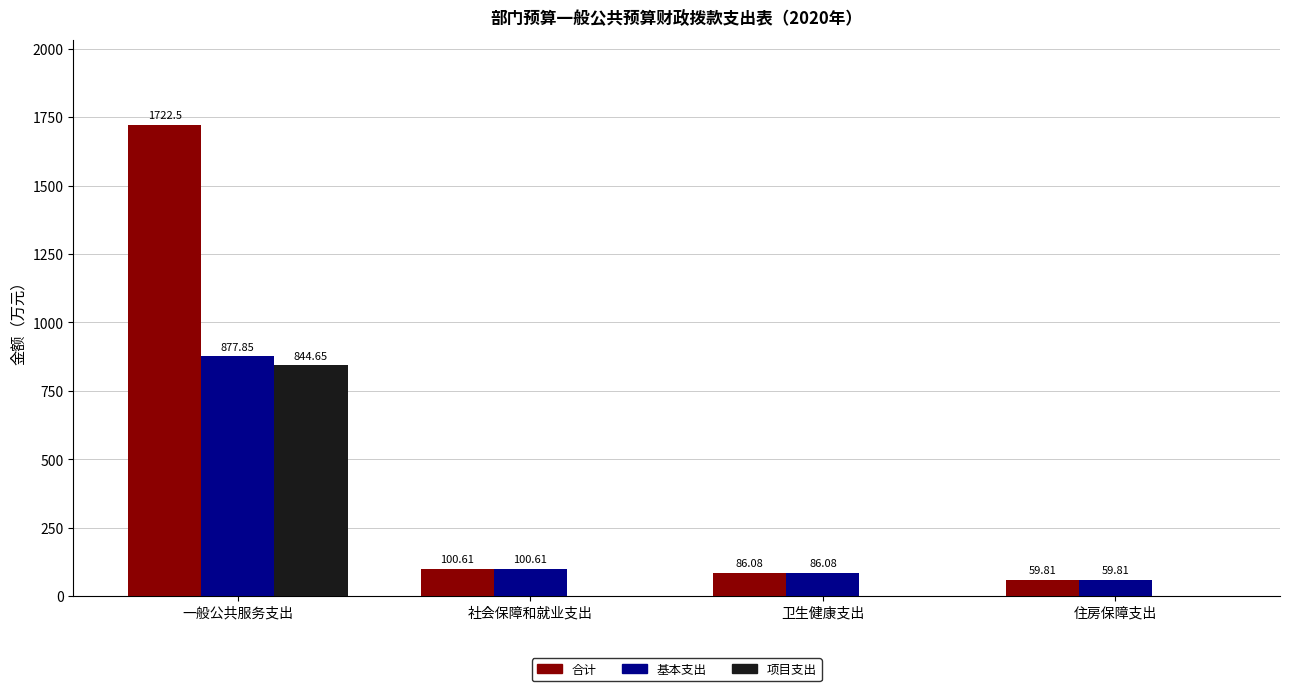

How many groups of bars are there?

4